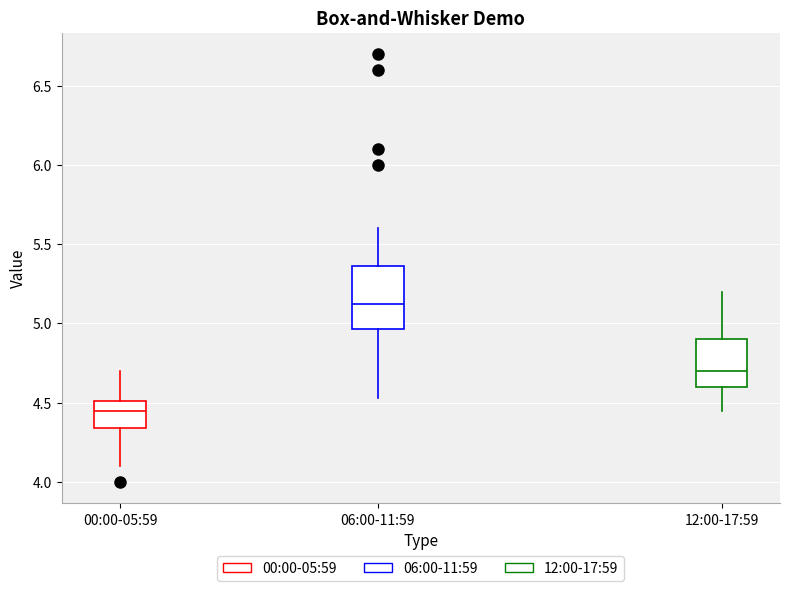

Where is the upper edge of the box for 12:00-17:59 on the y-axis? The values are not printed on the chart, so give them approximately, as read against the axis.

4.90